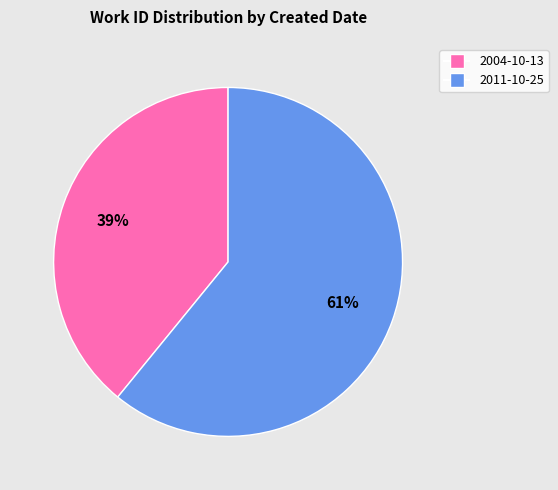

The 2004-10-13 slice represents 53% of the pie. True or false?

False